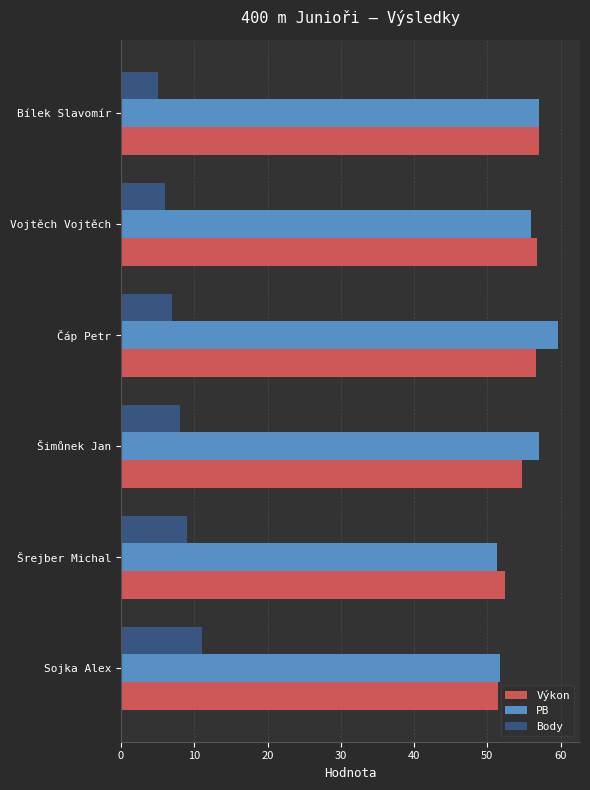

True or false: Výkon has a value of 51.5 at Sojka Alex.

True